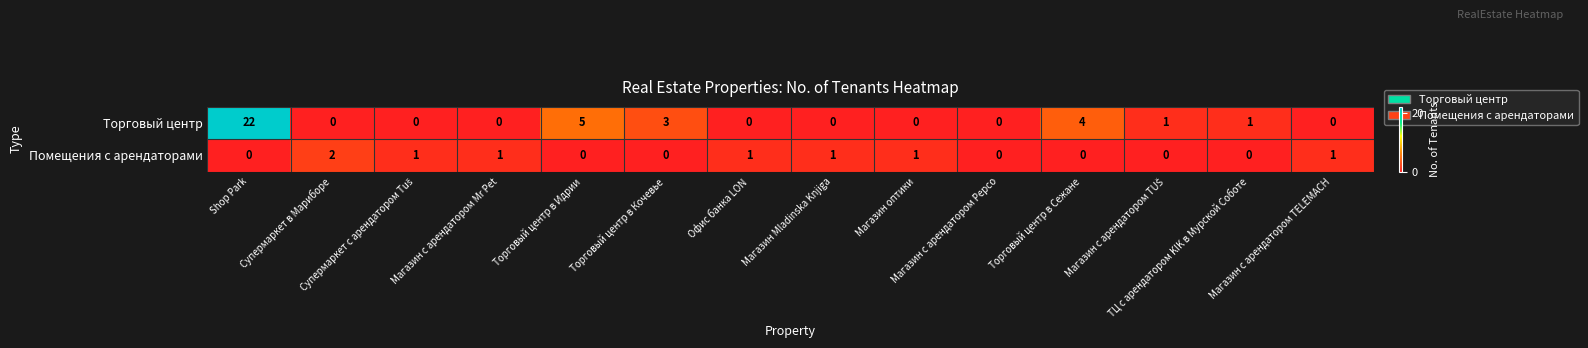

How many series are shown in this chart?

2